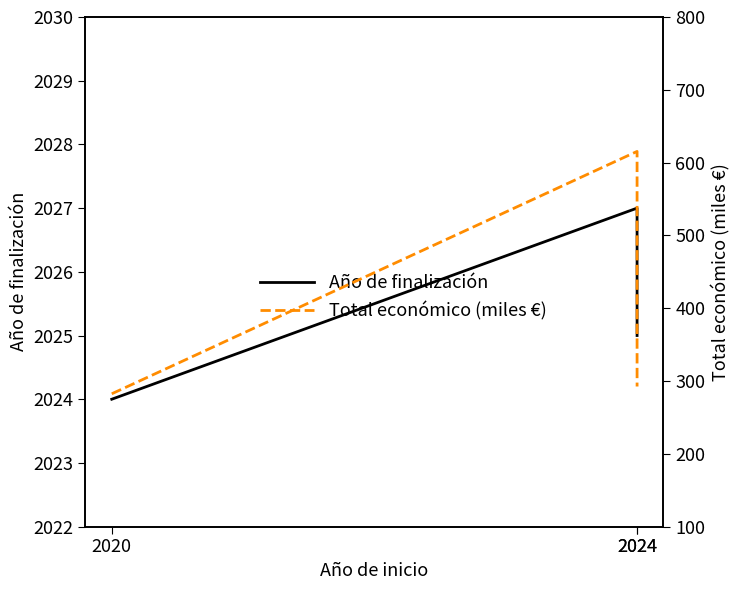

At which label does Total económico (miles €) first exceed 292?

2024